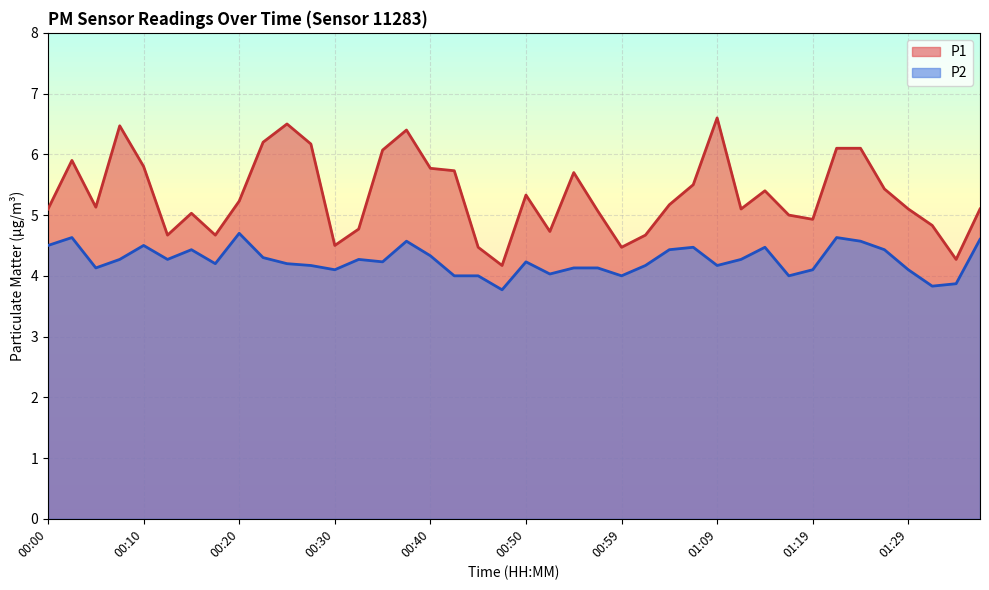

What is the difference between the second highest and second lowest values in the P1 series?

2.2